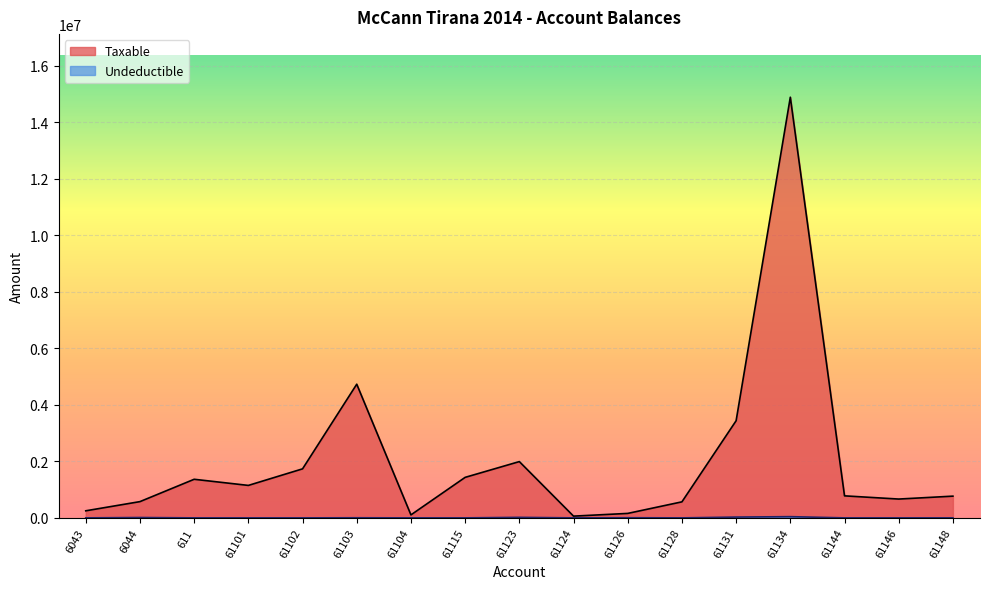

True or false: Undeductible and Taxable intersect in this chart.

False